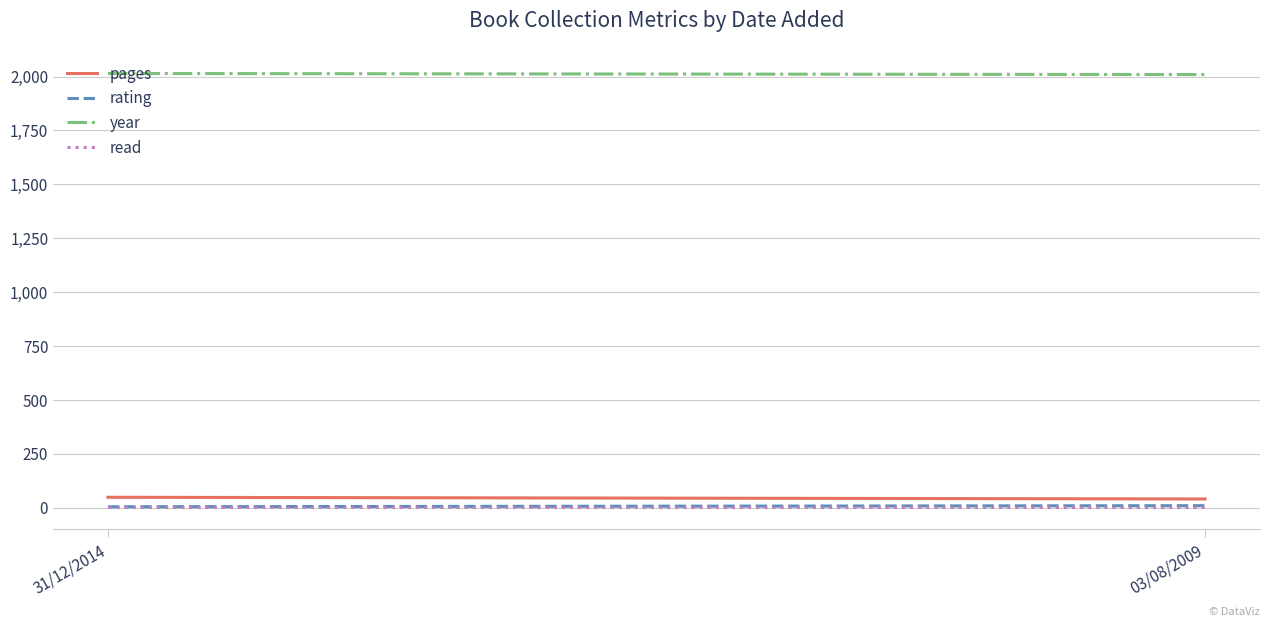

What are all the series names shown in the legend?

pages, rating, year, read